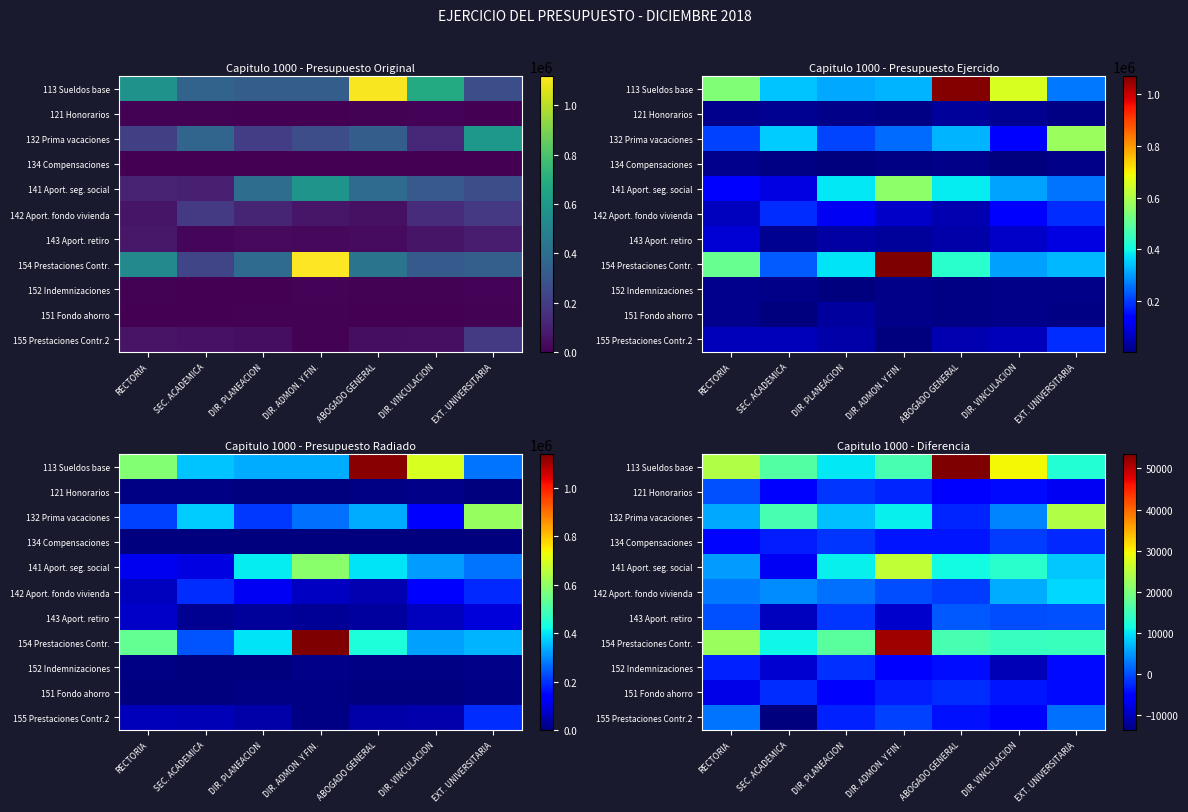

The 143 Aport. retiro series shows -20.7 at DIR. VINCULACION. True or false?

False